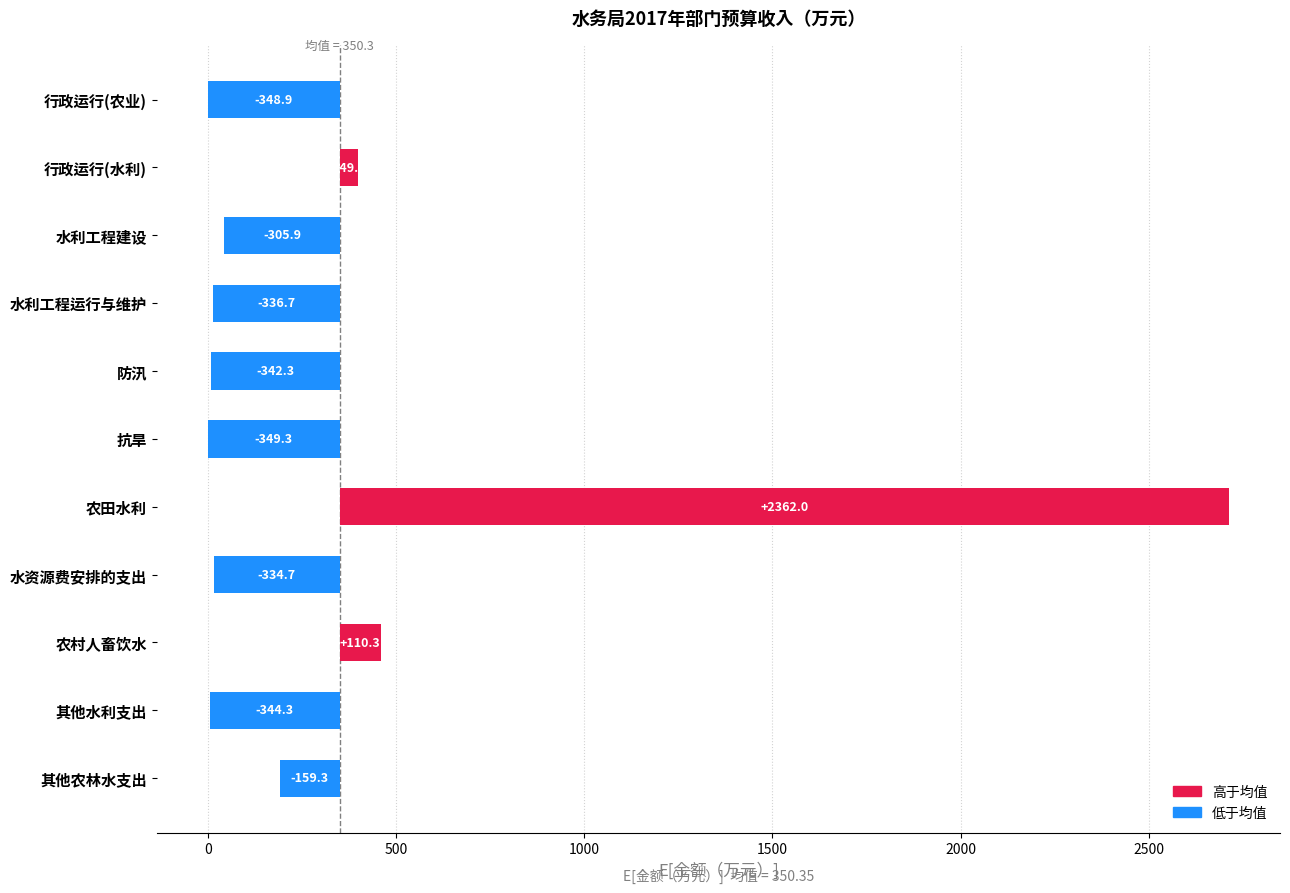

Count the number of data series in this chart.

1